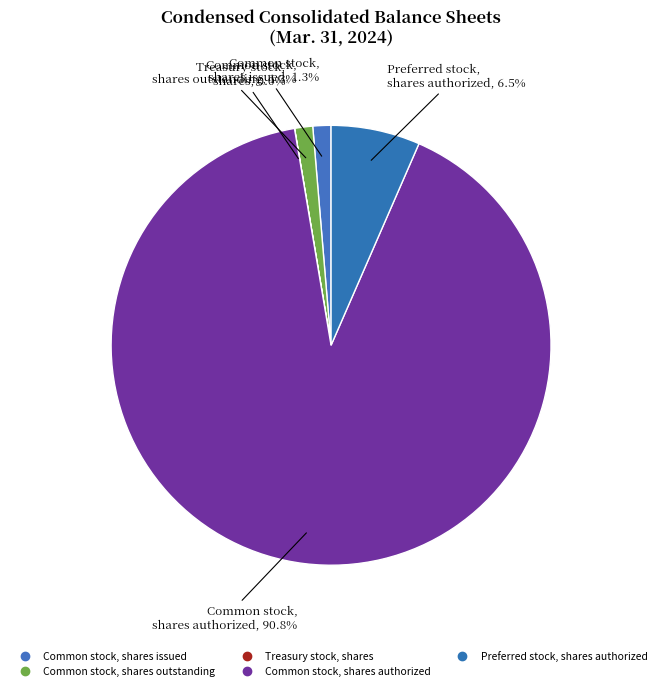

Count the number of slices in the pie.

5